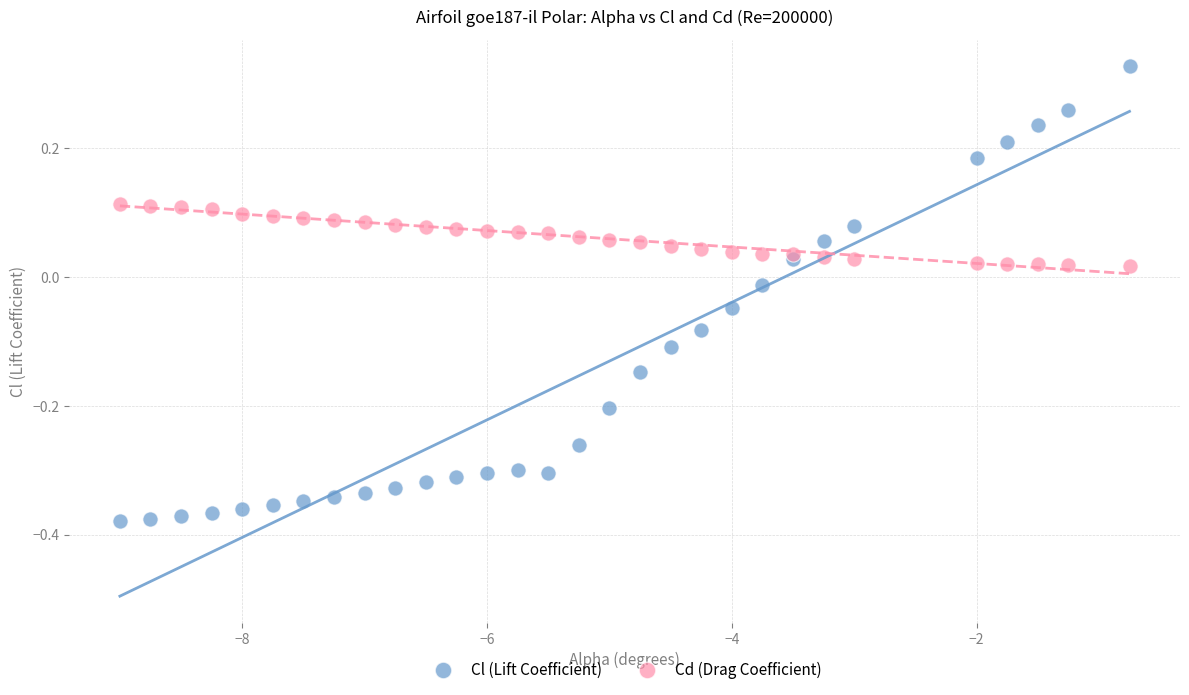

Which series reaches the minimum Y coordinate?

Cl (Lift Coefficient)